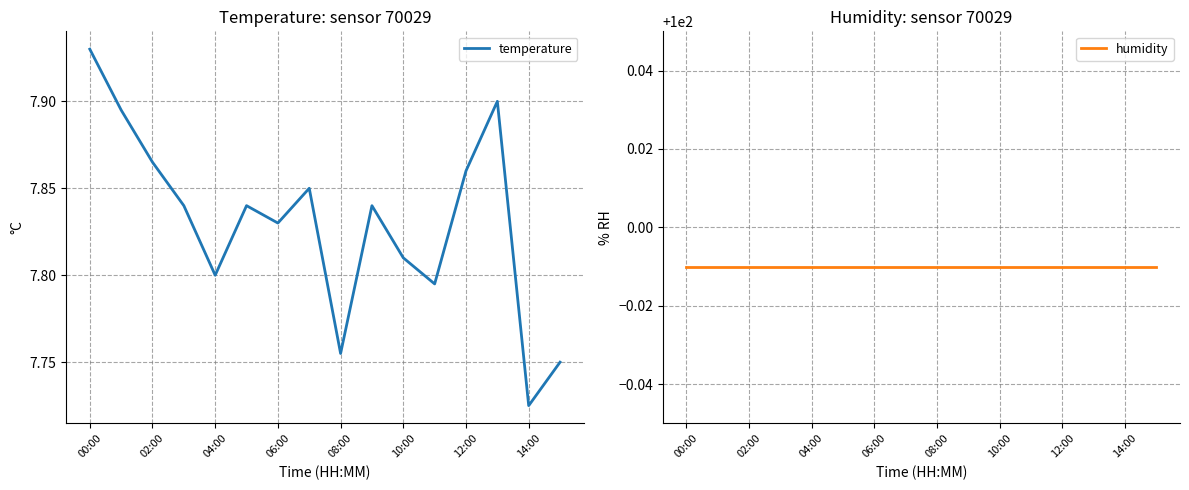

How many lines are shown in the chart?

2